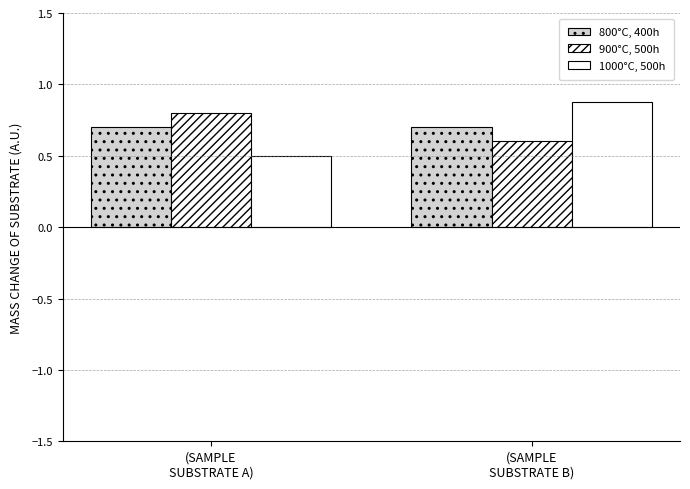

What is the label of the 1st bar from the left?

(SAMPLE
SUBSTRATE A)